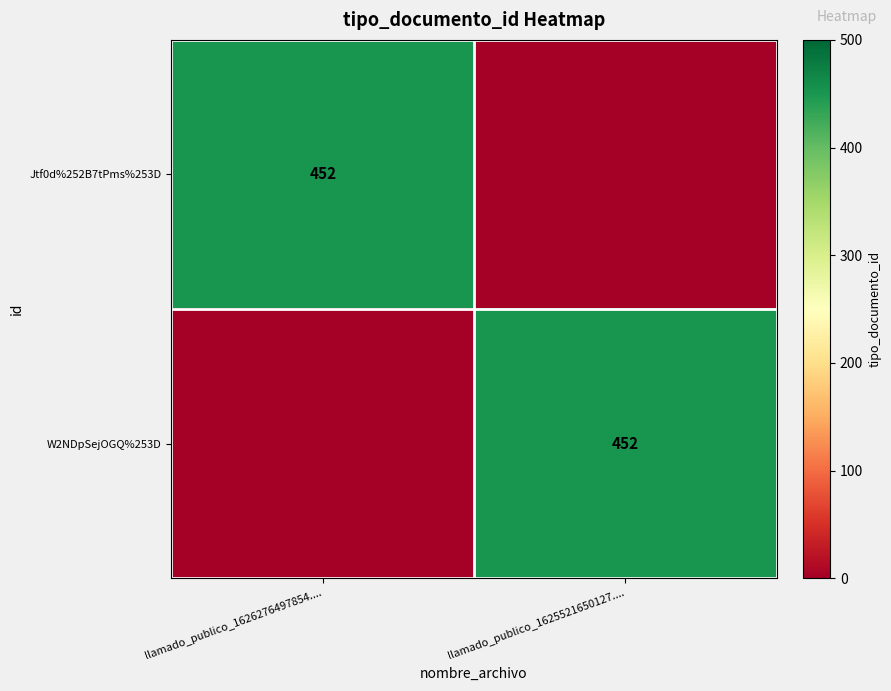

Is it true that Jtf0d%252B7tPms%253D equals 452 at llamado_publico_1626276497854....?

True